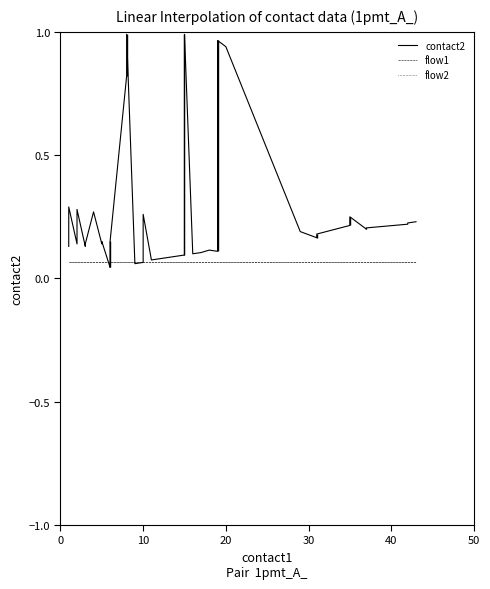

What is the average value of the flow2 series?

0.1